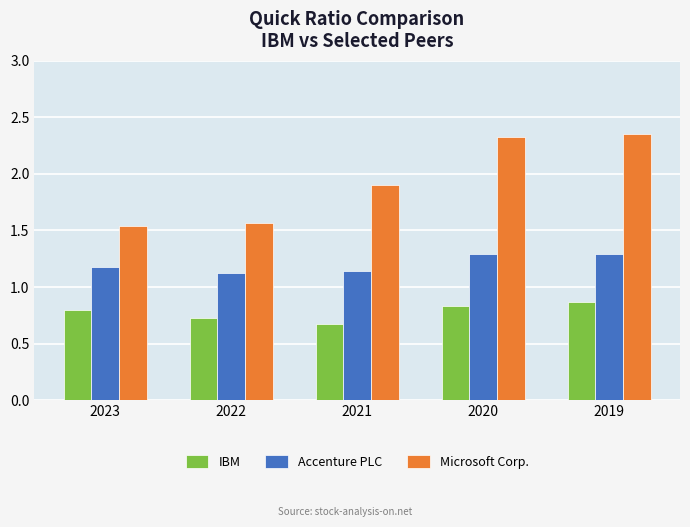

What is the total value across all series at 2019?

4.5